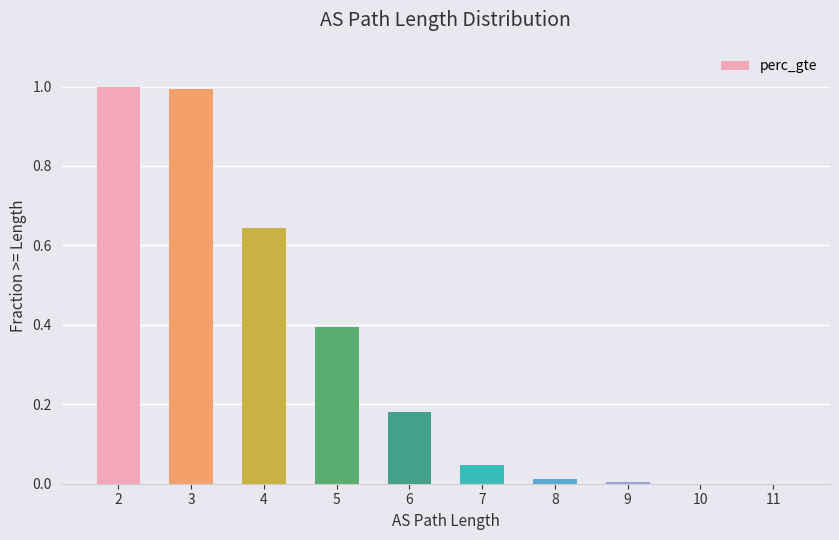

Rank the categories by value from highest to lowest.

2, 3, 4, 5, 6, 7, 8, 9, 10, 11